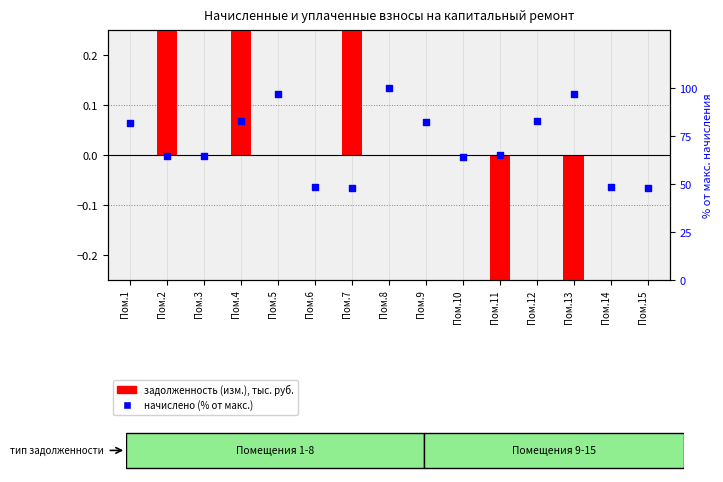

What is the total value across all series at Пом.3?

64.6